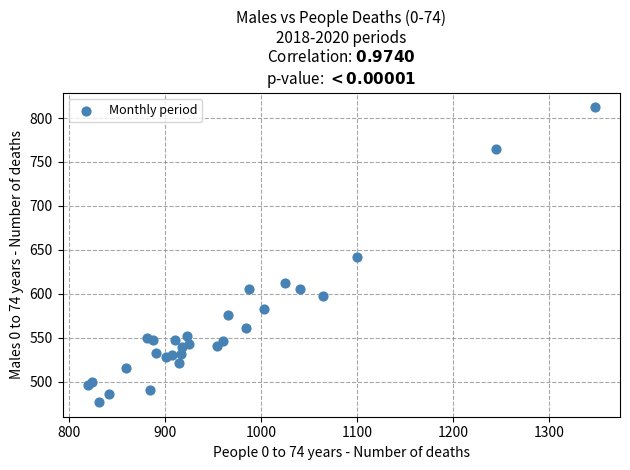

What is the range of Y values (max minus min)?

335